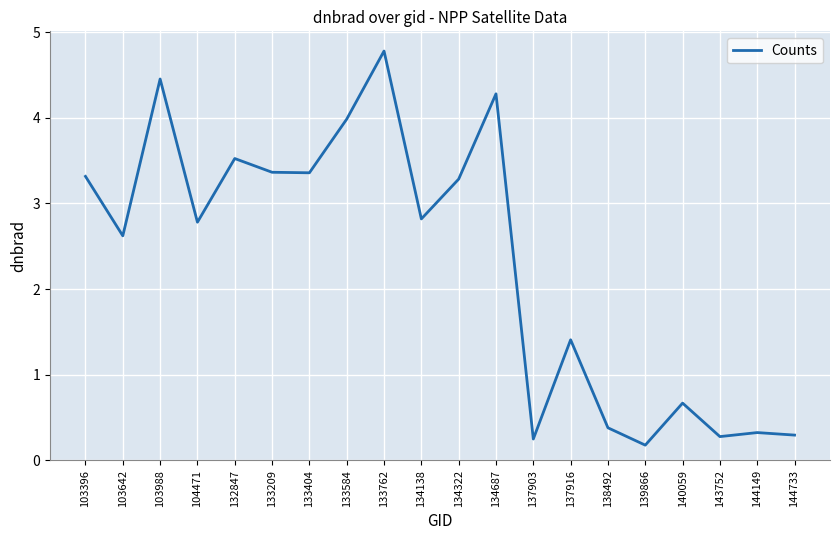

How many lines are shown in the chart?

1